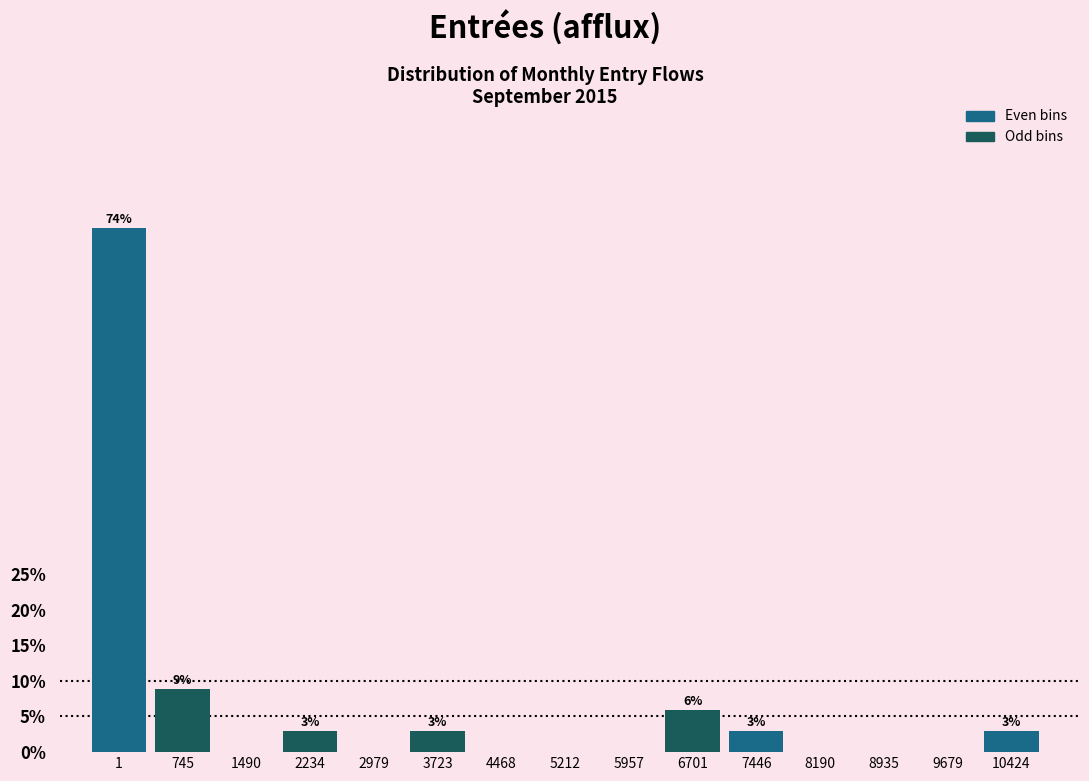

Reading right to left, what are all the values shown in this chart?

10424=2.9	9679=0.0	8935=0.0	8190=0.0	7446=2.9	6701=5.9	5957=0.0	5212=0.0	4468=0.0	3723=2.9	2979=0.0	2234=2.9	1490=0.0	745=8.8	1=73.5